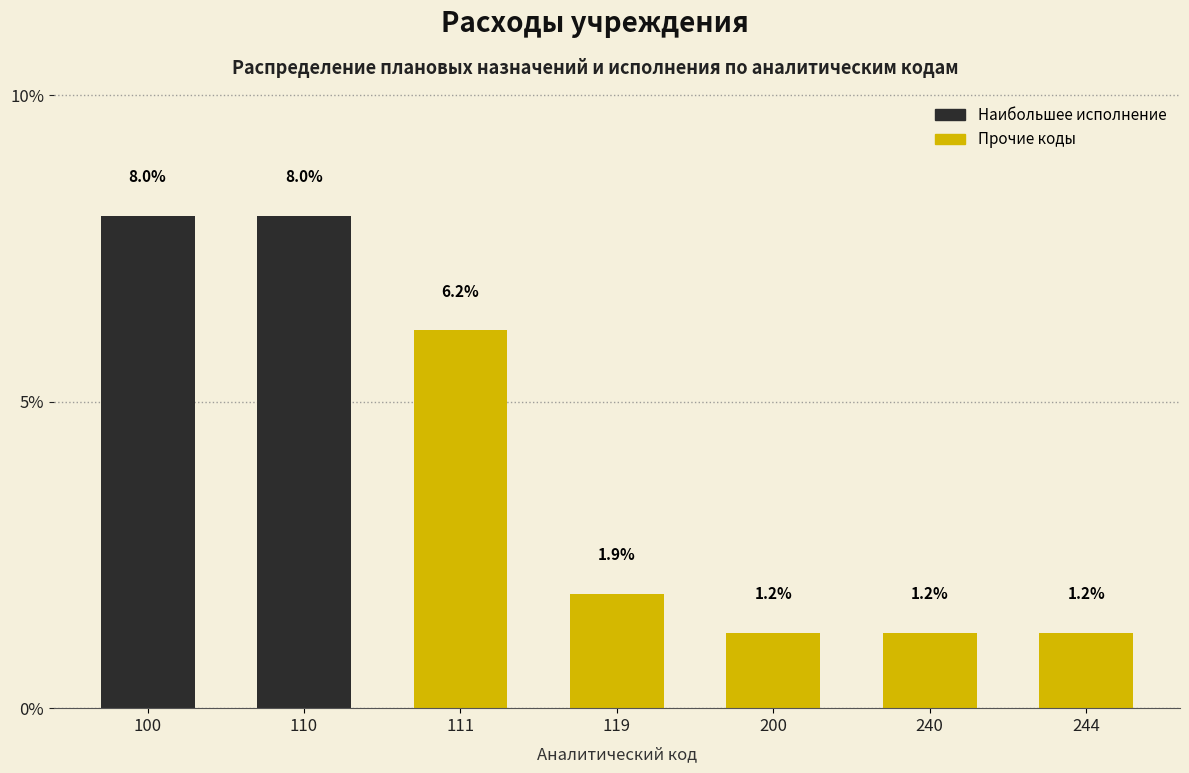

Reading left to right, extract all data points from this chart.

8.0	8.0	6.2	1.9	1.2	1.2	1.2